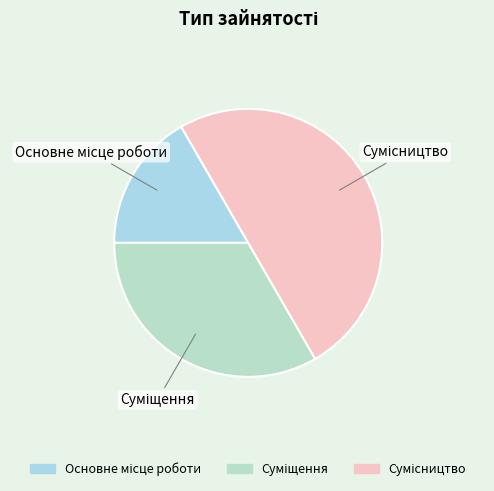

Rank the categories by value from lowest to highest.

Основне місце роботи, Суміщення, Сумісництво